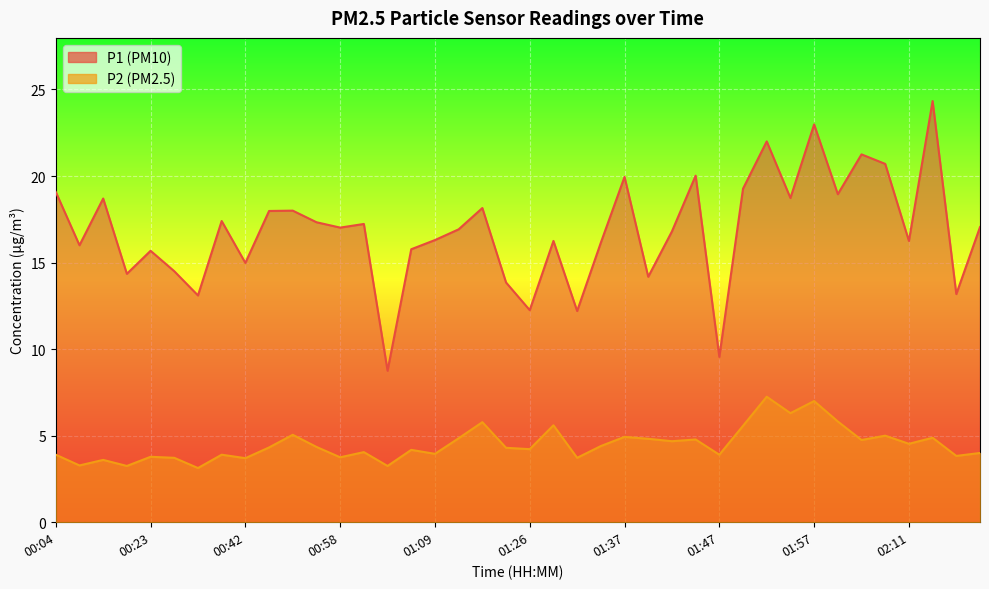

Is the value of P2 at 01:09 greater than the value of P1 at 01:42?

No